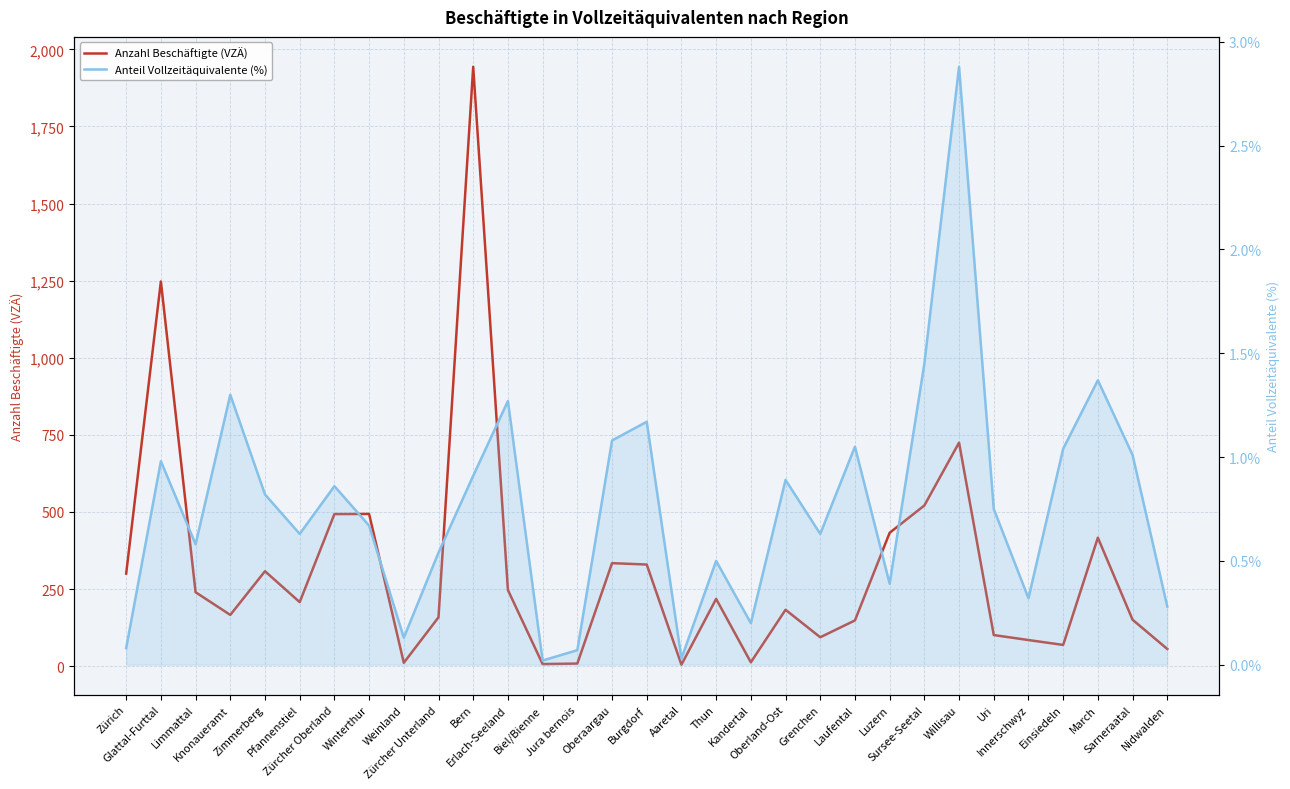

What is the average value of the Anteil Vollzeitäquivalente (%) series?

0.8